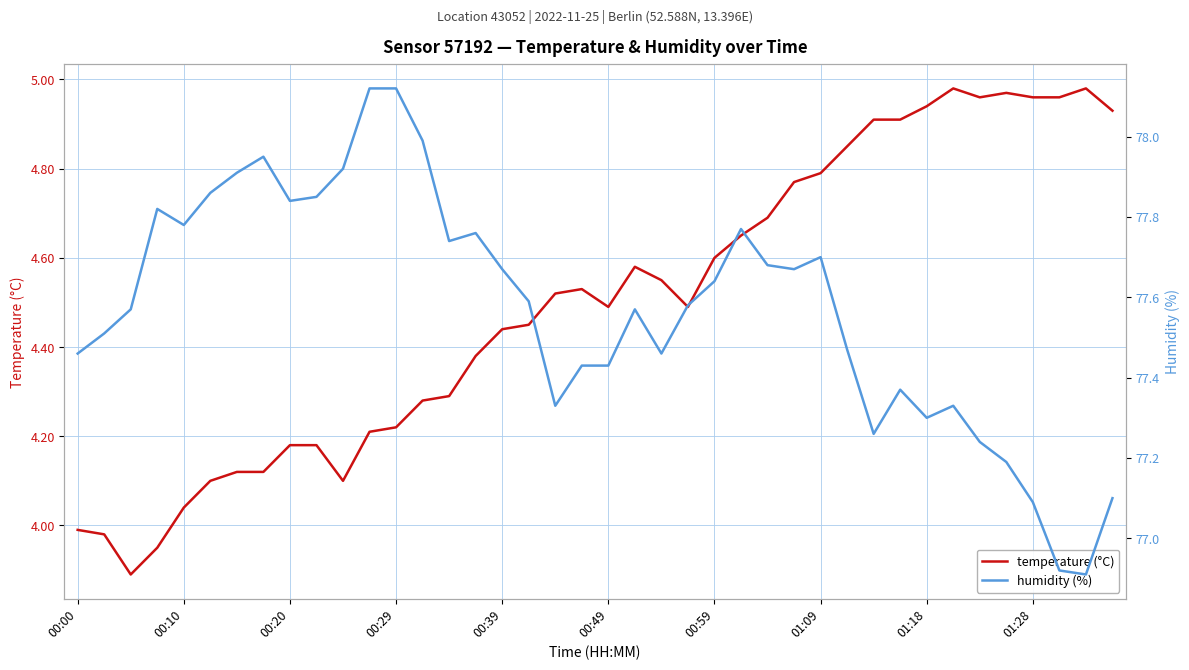

What is the total value across all series at 23?

82.1